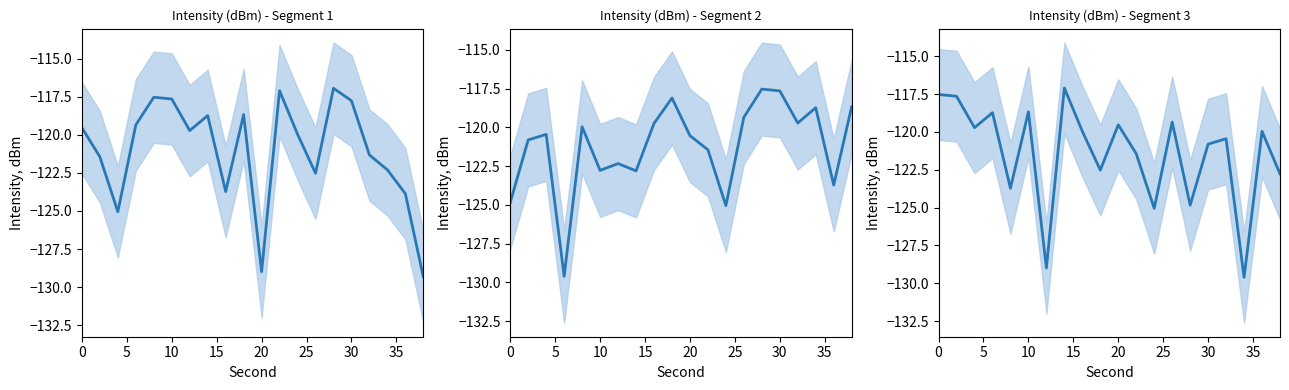

How many lines are shown in the chart?

1